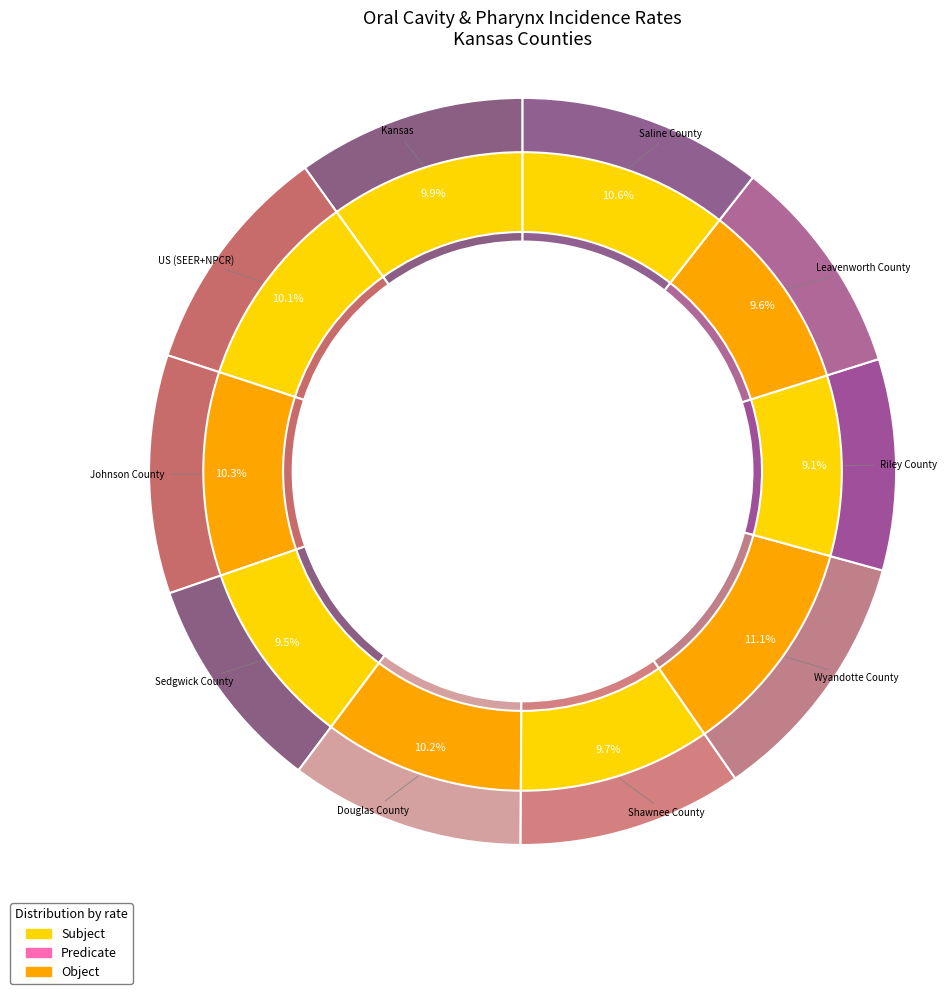

Is there a majority slice in this chart?

No